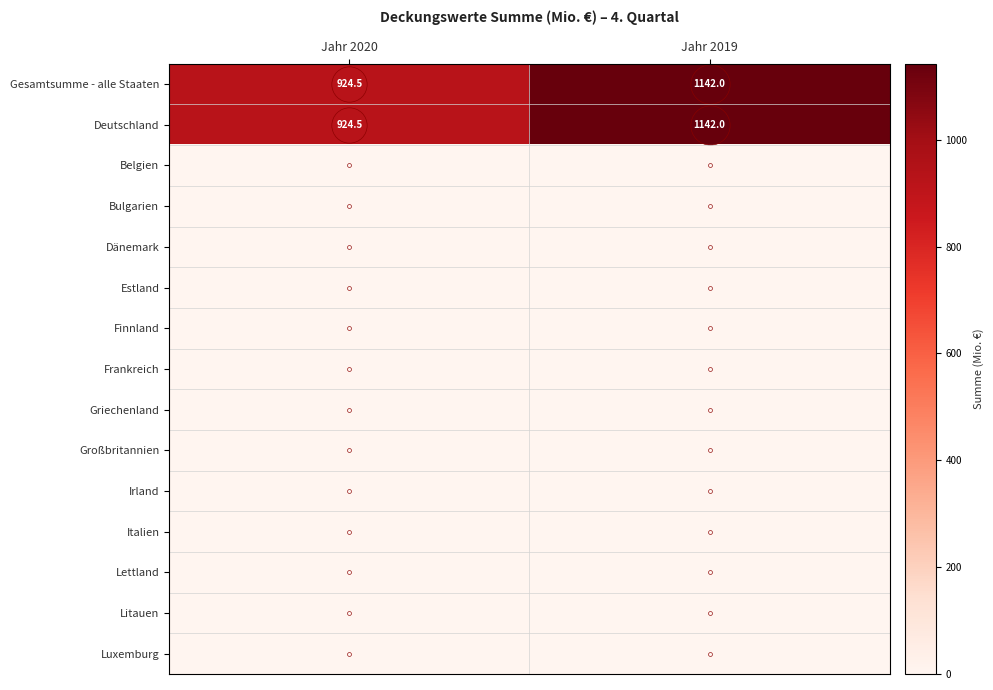

How many distinct data groups are displayed?

15